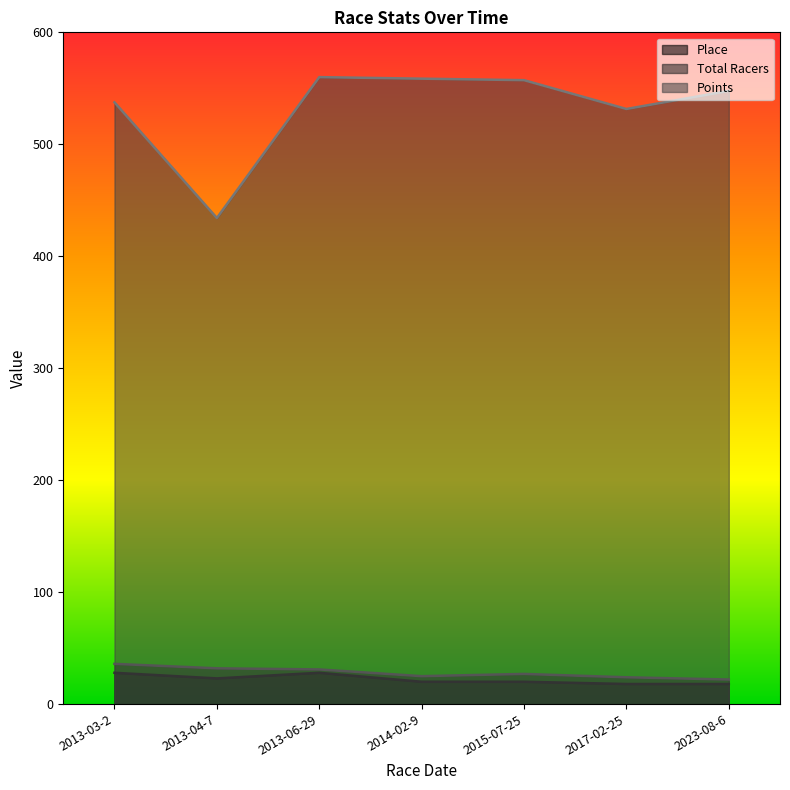

What is the value of the Place point at the 6th from the left?

18.0